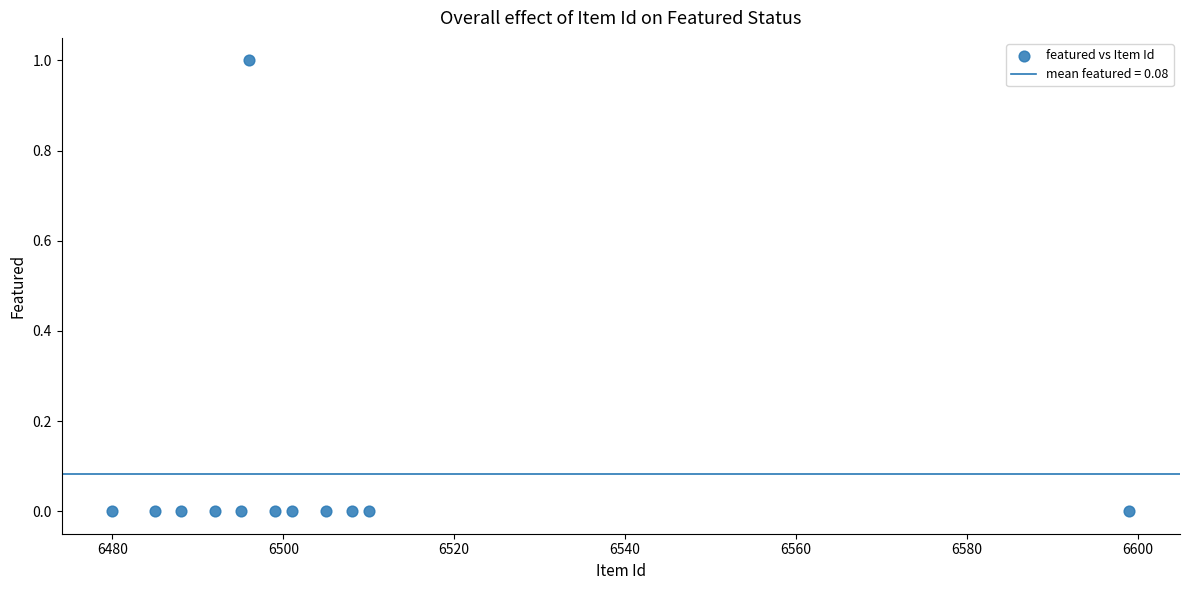

What is the range of X values (max minus min)?

119